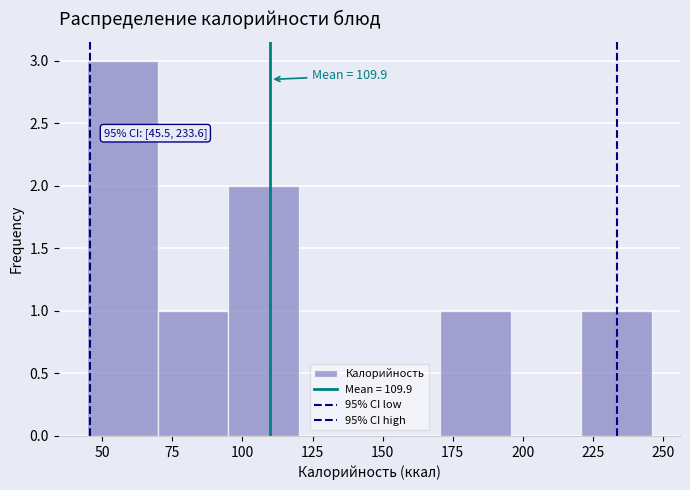

Over which range of the x-axis is the bar tallest?

45 to 70